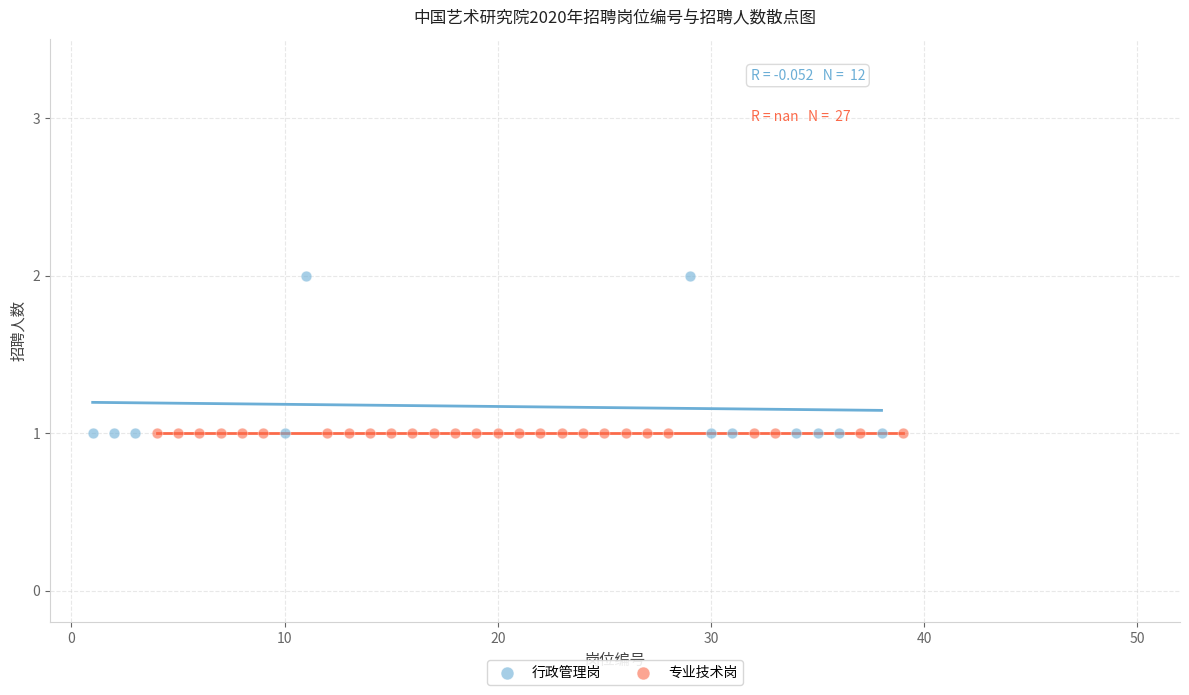

Which series contains the highest Y value?

行政管理岗